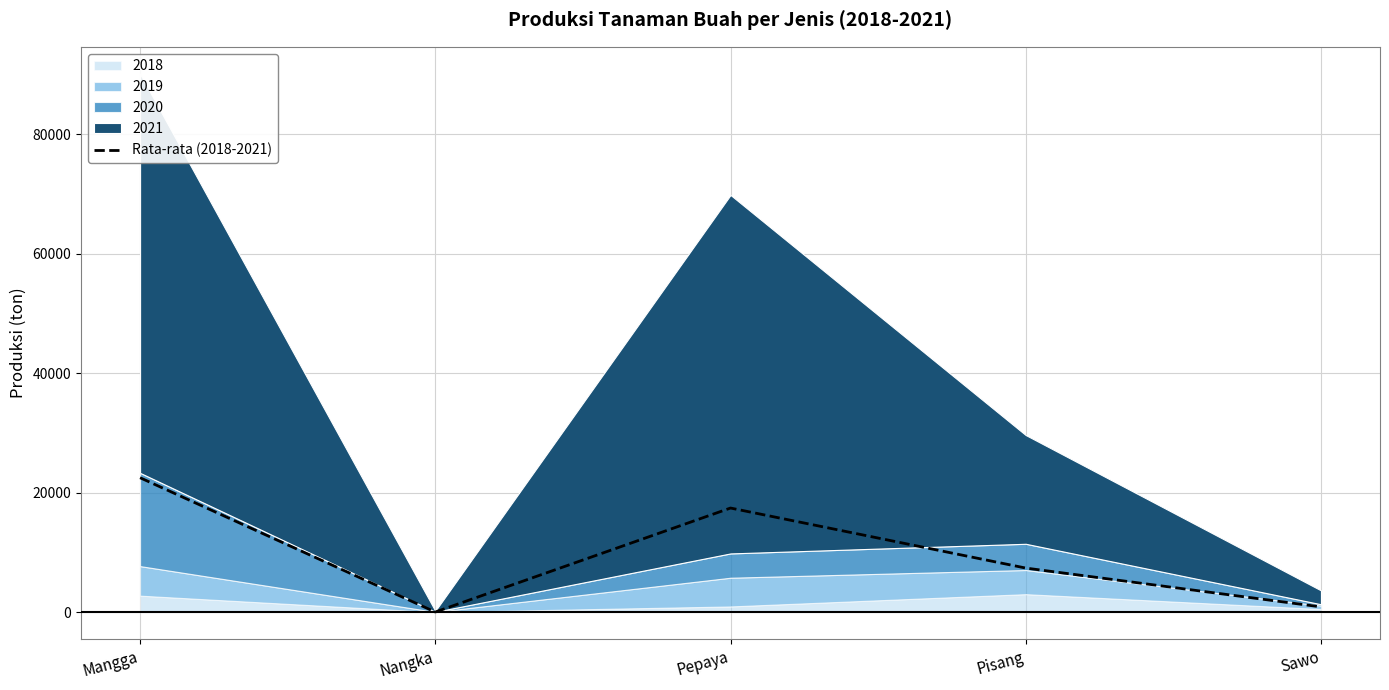

List the labels in order of value, largest first.

Mangga, Pepaya, Pisang, Sawo, Nangka